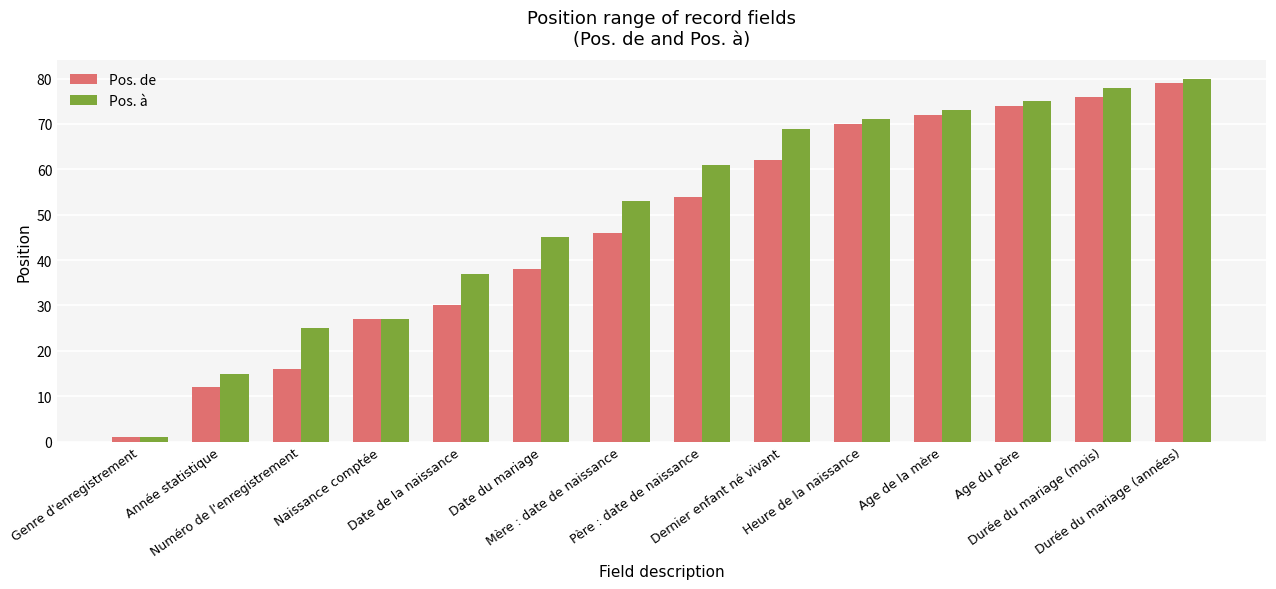

Is it true that Pos. de equals 31 at Heure de la naissance?

False